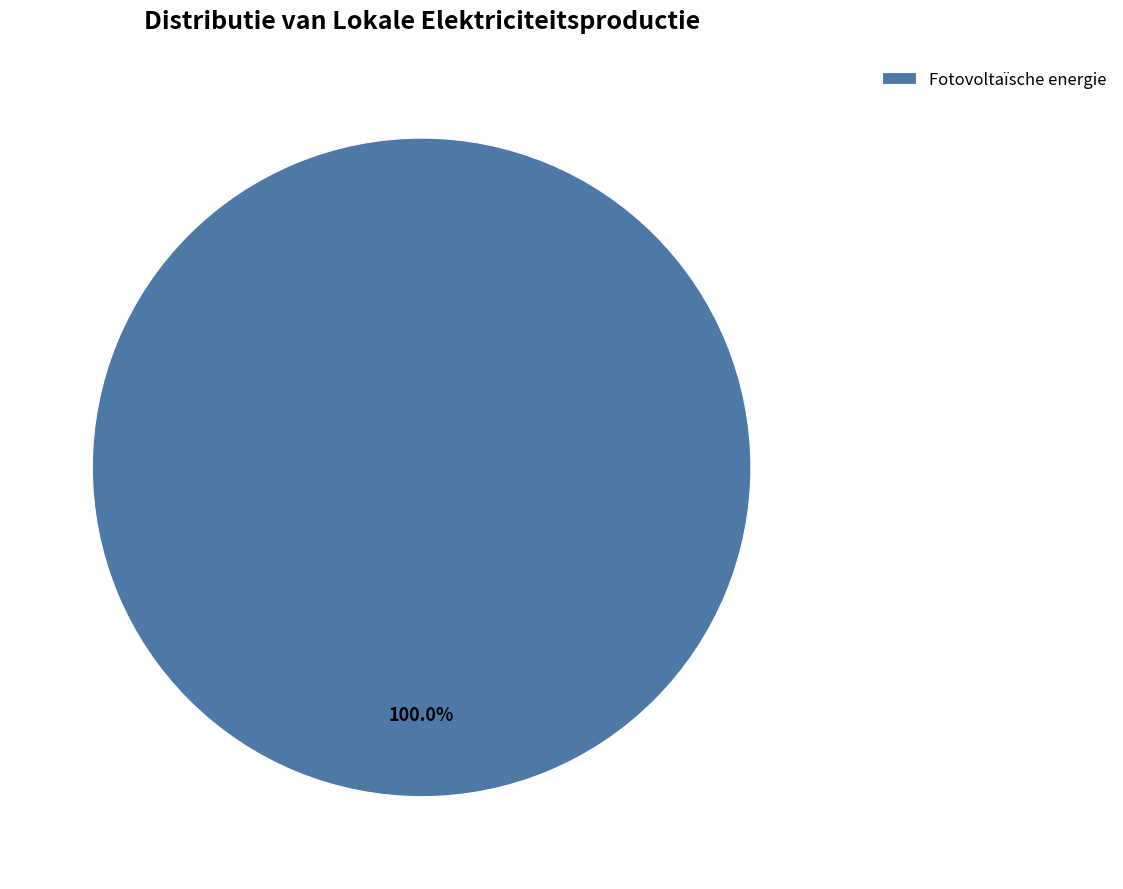

Is there a majority slice in this chart?

Yes